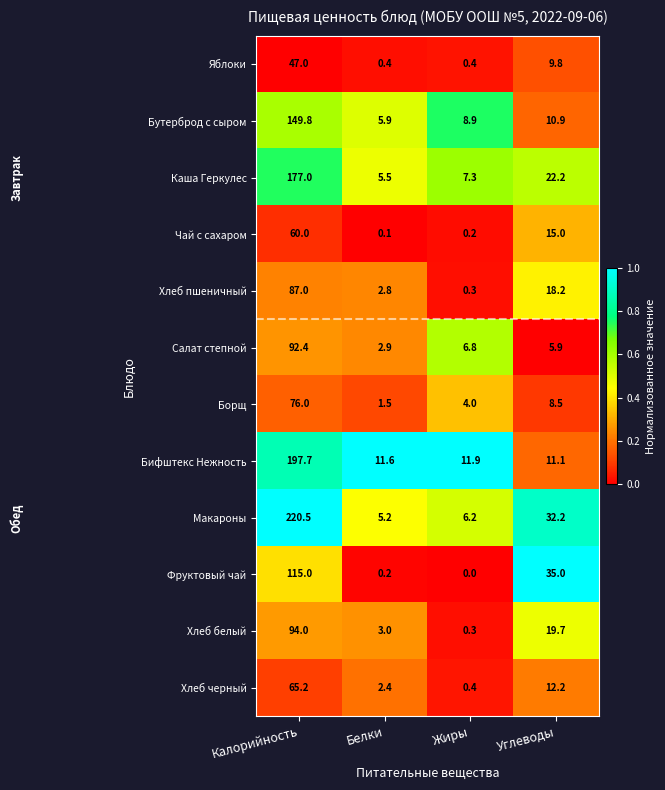

Is it true that Хлеб белый equals 94.0 at Калорийность?

True